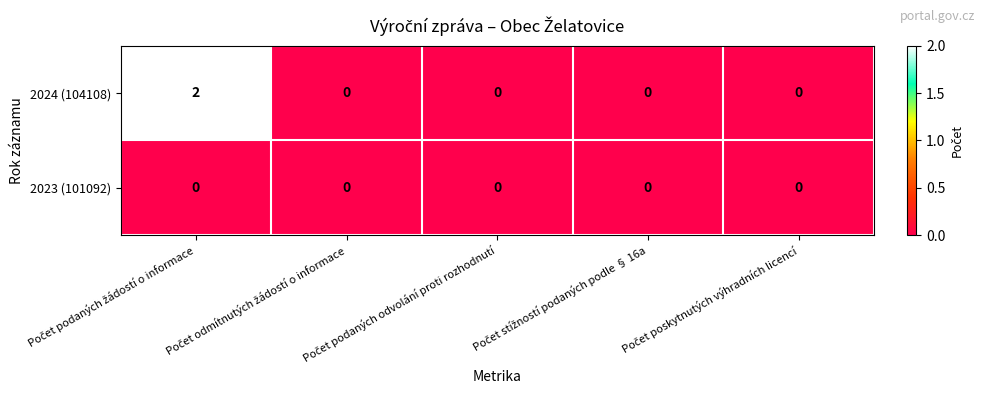

How many distinct data groups are displayed?

2